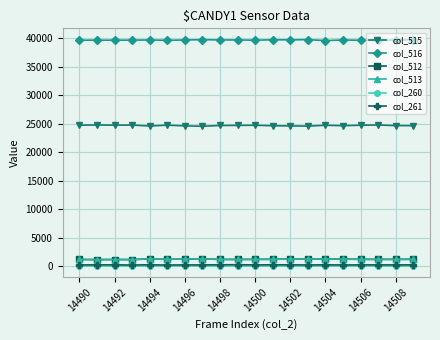

In col_261, how many points are lower than both neighbors (excluding endpoints)?

6